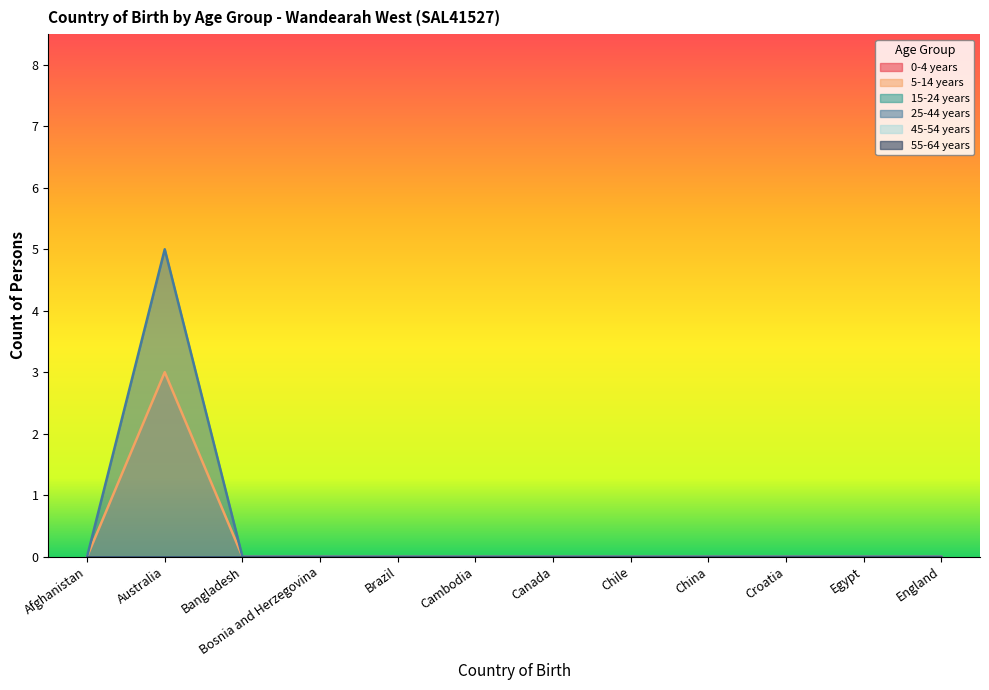

At how many categories does at least one series exceed 4?

1